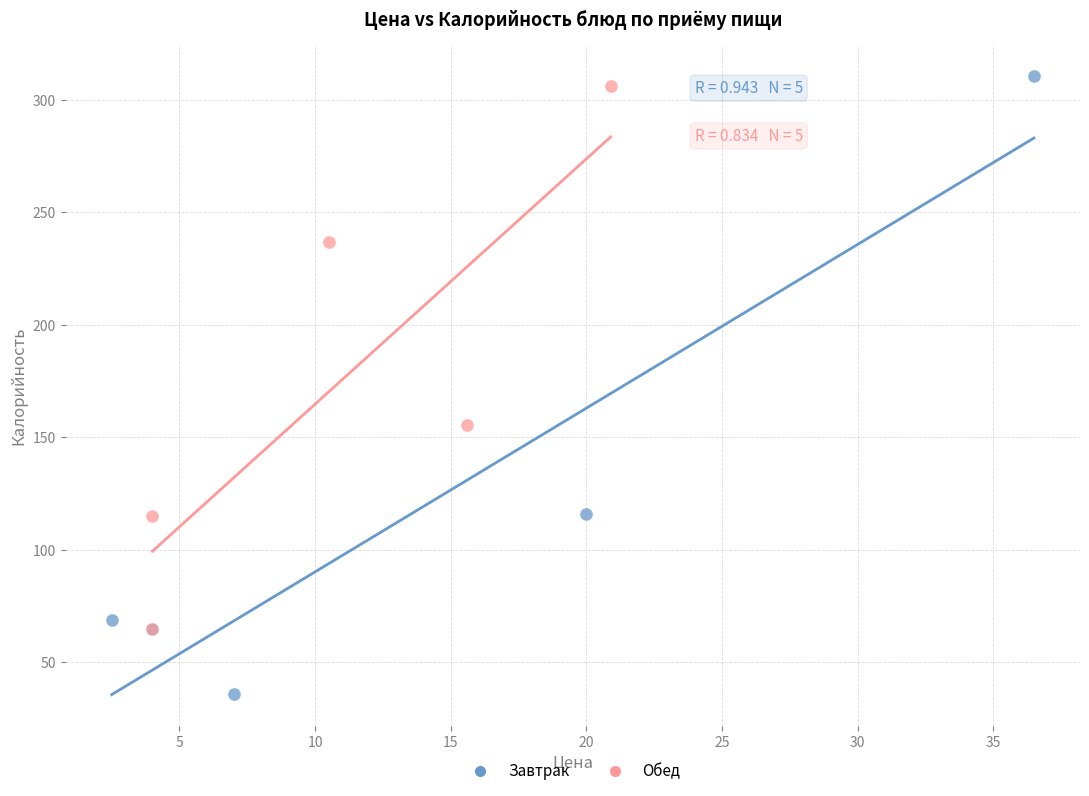

Which series has the widest spread of Y values?

Завтрак